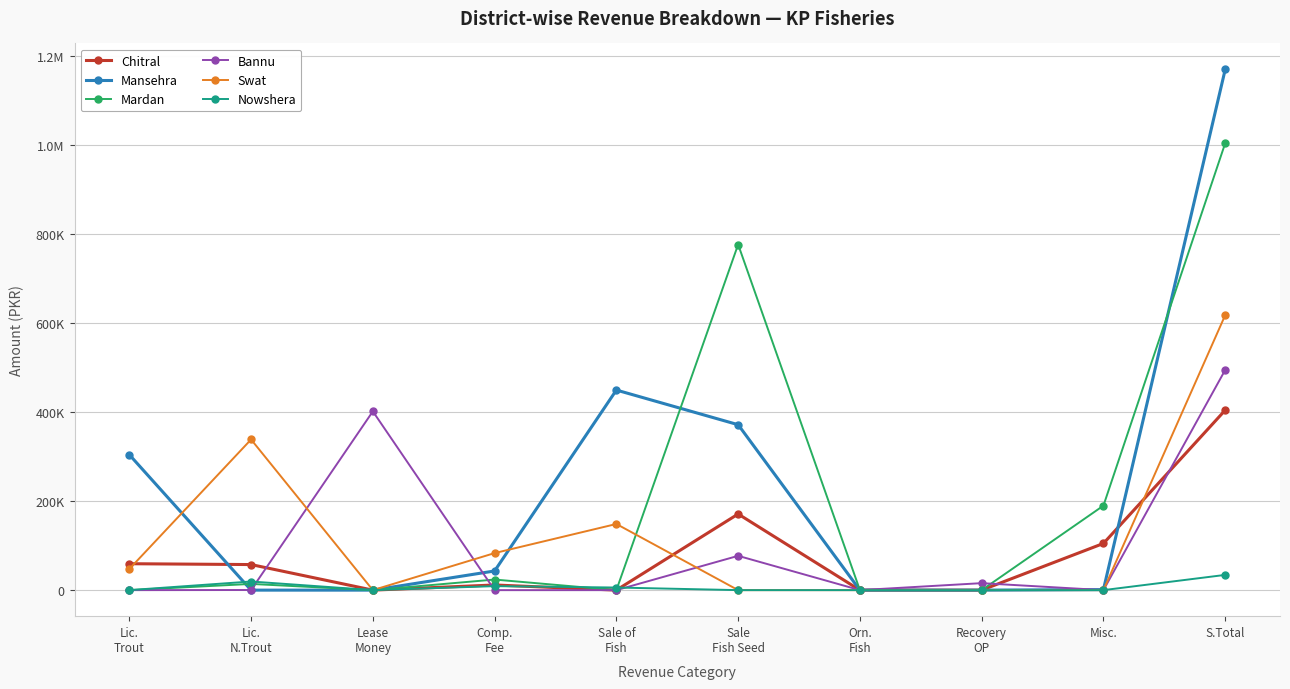

Is this an area chart (filled region under the line)?

No